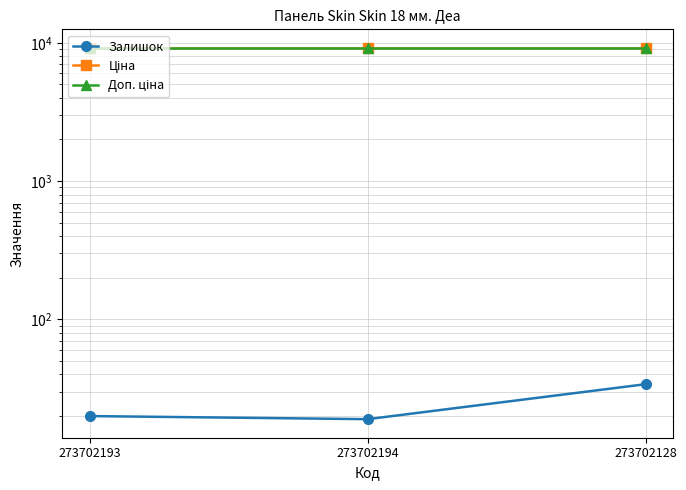

At how many categories does at least one series exceed 2532?

3